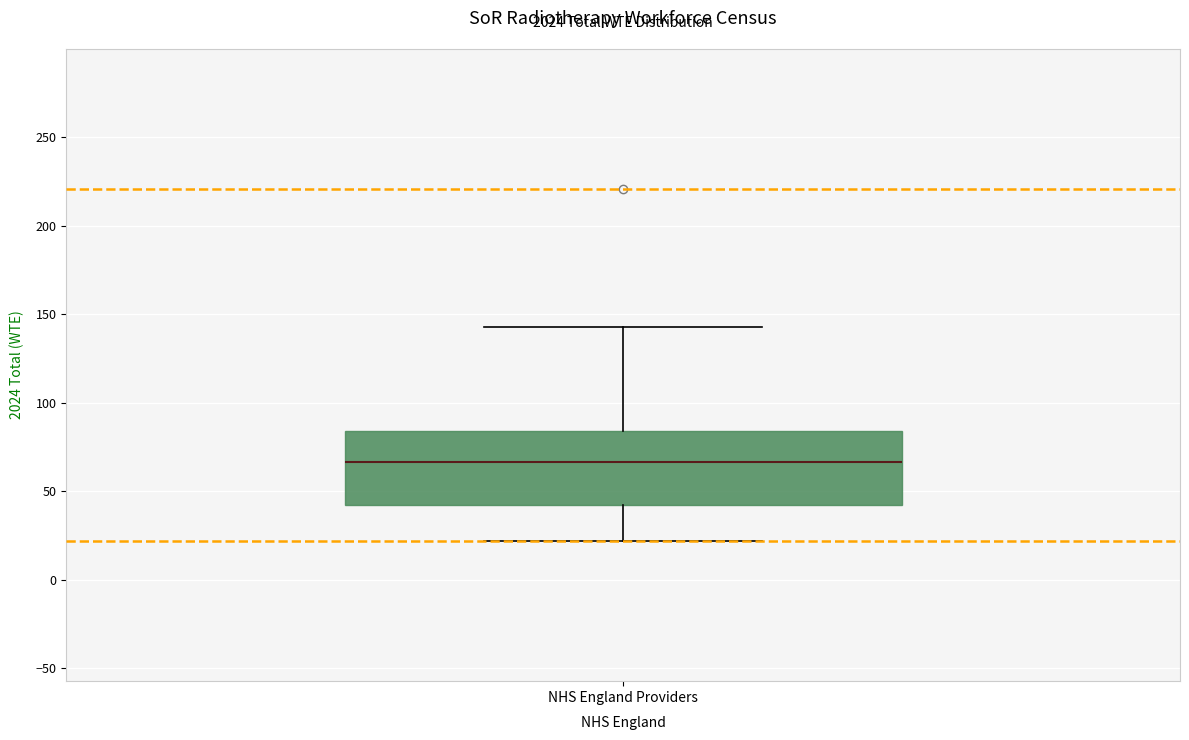

Where is the lower edge of the box for NHS England Providers on the y-axis? The values are not printed on the chart, so give them approximately, as read against the axis.

40